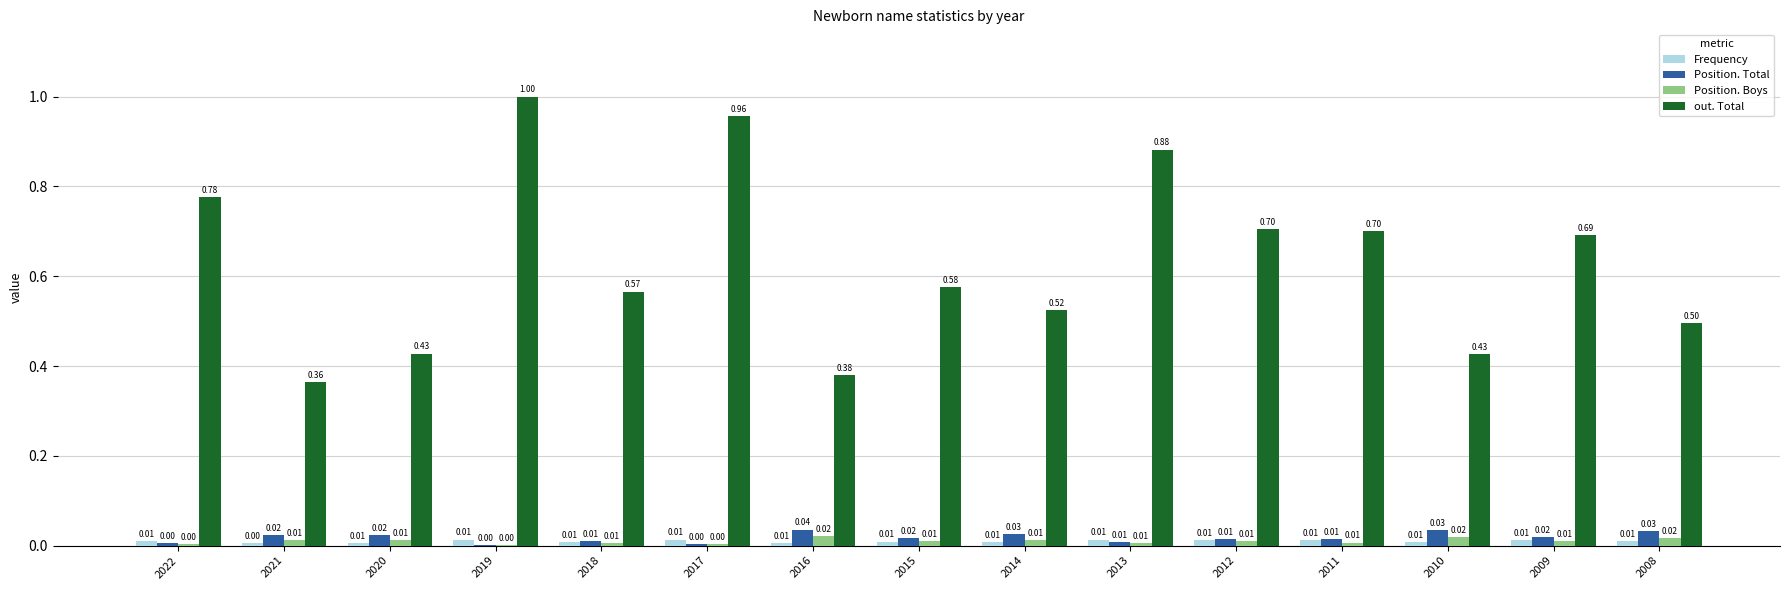

Between 2018 and 2014, which series saw the biggest shift?

out. Total